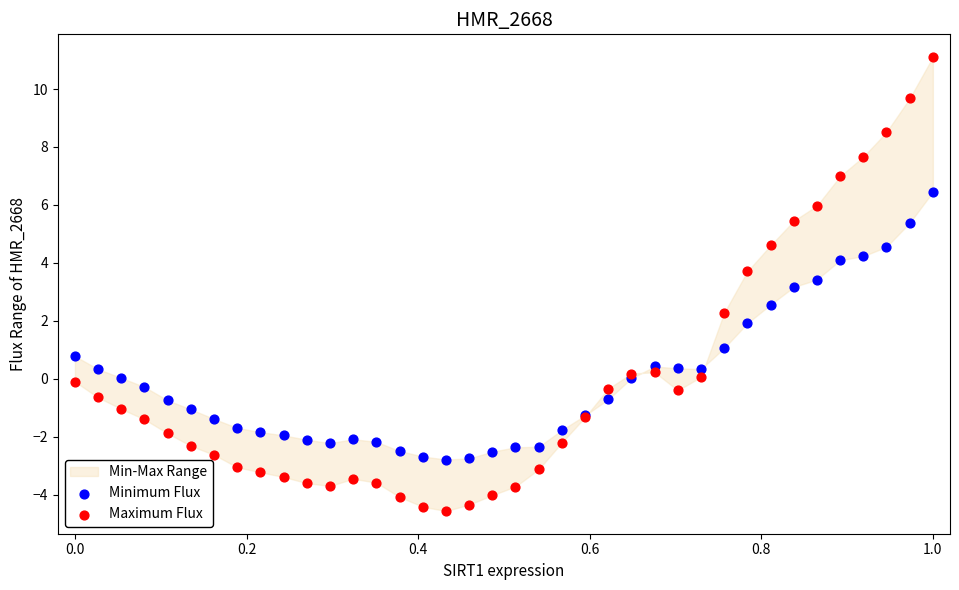

Which series has the largest Y range (max minus min)?

Maximum Flux